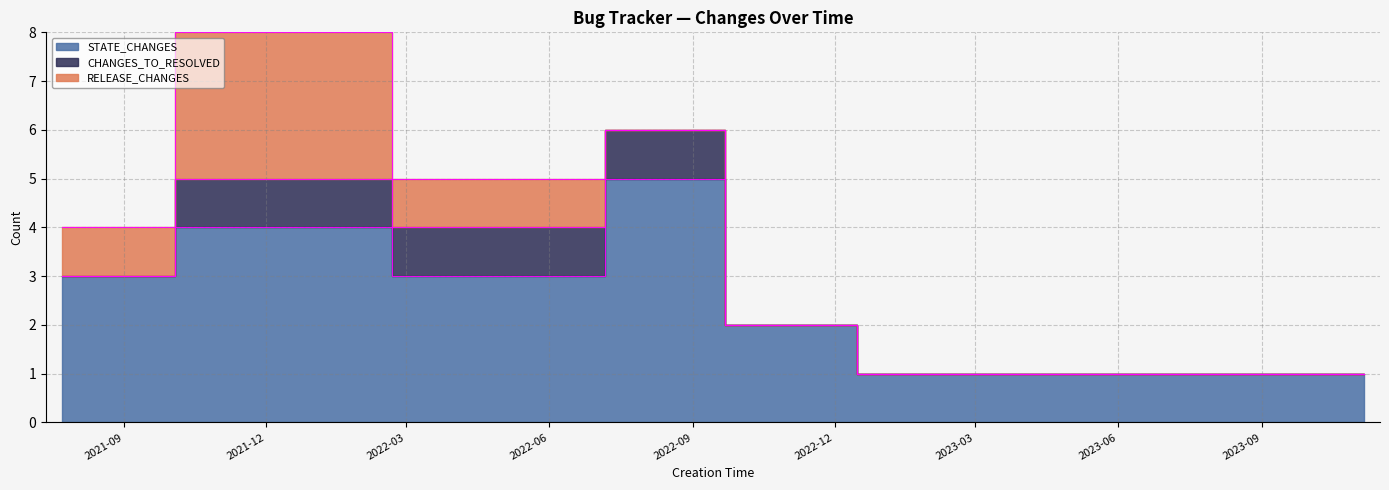

What is the label of the 9th point from the left?

2023-10-30